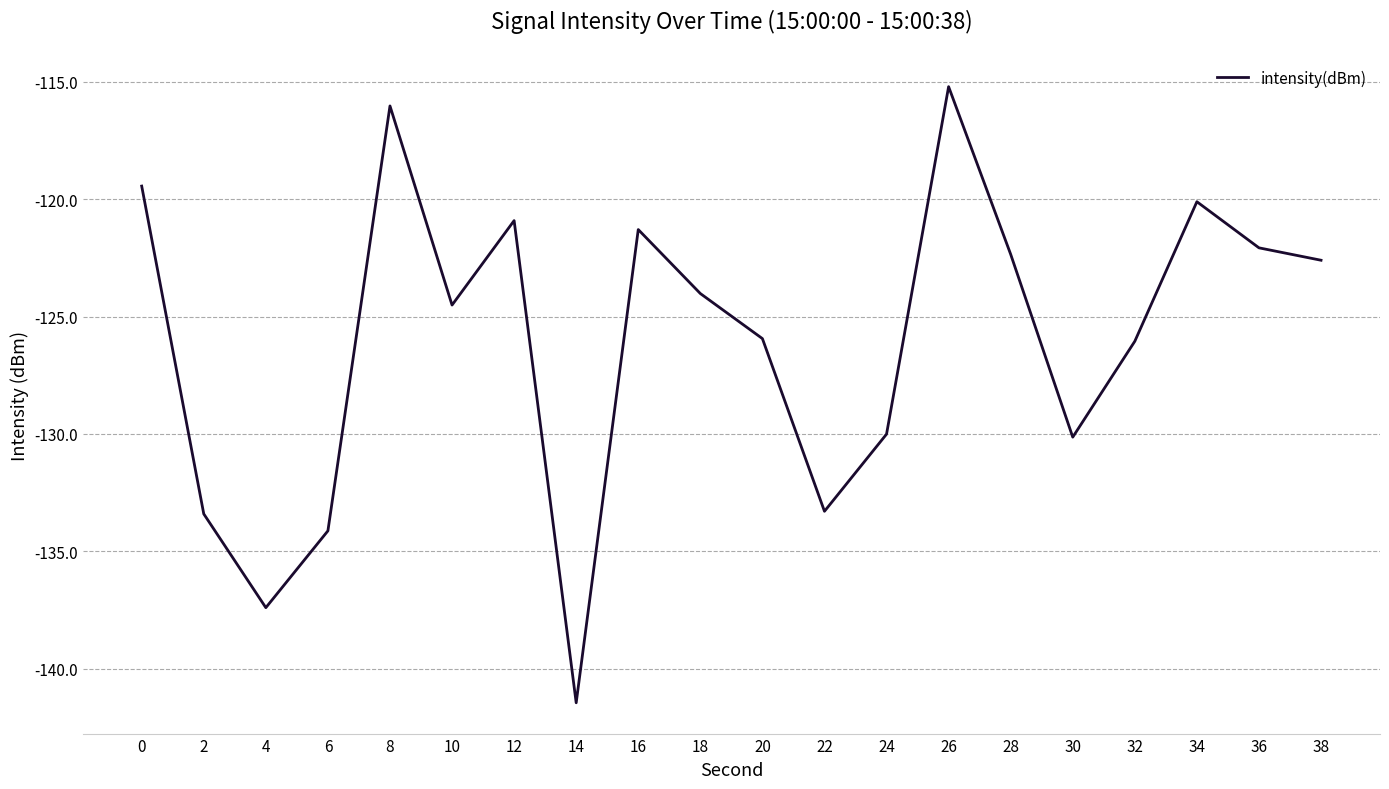

What is the difference between the values at 28 and 8?

6.3